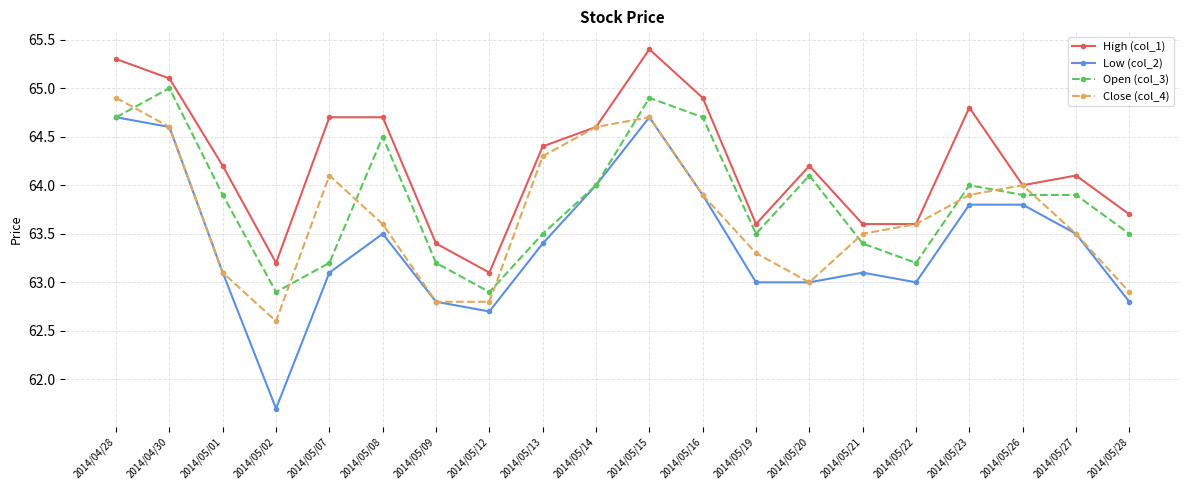

Reading left to right, list all the values displayed in this chart.

High (col_1): 2014/04/28=65.3	2014/04/30=65.1	2014/05/01=64.2	2014/05/02=63.2	2014/05/07=64.7	2014/05/08=64.7	2014/05/09=63.4	2014/05/12=63.1	2014/05/13=64.4	2014/05/14=64.6	2014/05/15=65.4	2014/05/16=64.9	2014/05/19=63.6	2014/05/20=64.2	2014/05/21=63.6	2014/05/22=63.6	2014/05/23=64.8	2014/05/26=64.0	2014/05/27=64.1	2014/05/28=63.7
Low (col_2): 2014/04/28=64.7	2014/04/30=64.6	2014/05/01=63.1	2014/05/02=61.7	2014/05/07=63.1	2014/05/08=63.5	2014/05/09=62.8	2014/05/12=62.7	2014/05/13=63.4	2014/05/14=64.0	2014/05/15=64.7	2014/05/16=63.9	2014/05/19=63.0	2014/05/20=63.0	2014/05/21=63.1	2014/05/22=63.0	2014/05/23=63.8	2014/05/26=63.8	2014/05/27=63.5	2014/05/28=62.8
Open (col_3): 2014/04/28=64.7	2014/04/30=65.0	2014/05/01=63.9	2014/05/02=62.9	2014/05/07=63.2	2014/05/08=64.5	2014/05/09=63.2	2014/05/12=62.9	2014/05/13=63.5	2014/05/14=64.0	2014/05/15=64.9	2014/05/16=64.7	2014/05/19=63.5	2014/05/20=64.1	2014/05/21=63.4	2014/05/22=63.2	2014/05/23=64.0	2014/05/26=63.9	2014/05/27=63.9	2014/05/28=63.5
Close (col_4): 2014/04/28=64.9	2014/04/30=64.6	2014/05/01=63.1	2014/05/02=62.6	2014/05/07=64.1	2014/05/08=63.6	2014/05/09=62.8	2014/05/12=62.8	2014/05/13=64.3	2014/05/14=64.6	2014/05/15=64.7	2014/05/16=63.9	2014/05/19=63.3	2014/05/20=63.0	2014/05/21=63.5	2014/05/22=63.6	2014/05/23=63.9	2014/05/26=64.0	2014/05/27=63.5	2014/05/28=62.9